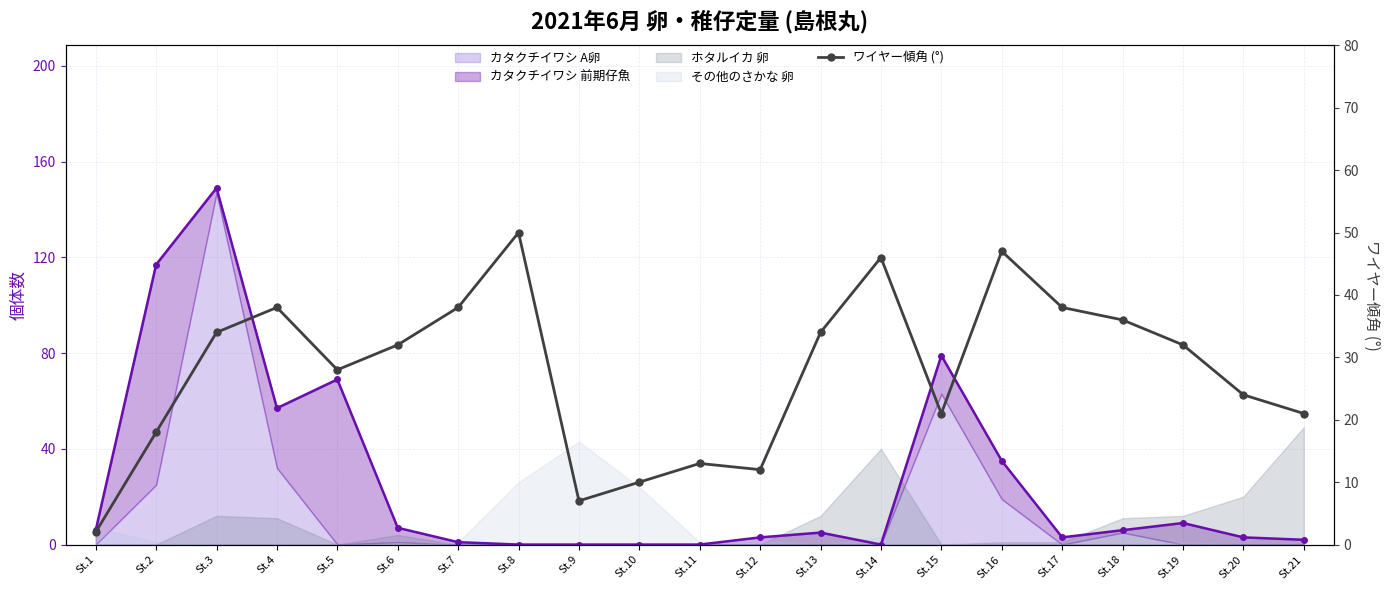

Is it true that the value at St.6 is 12?

False